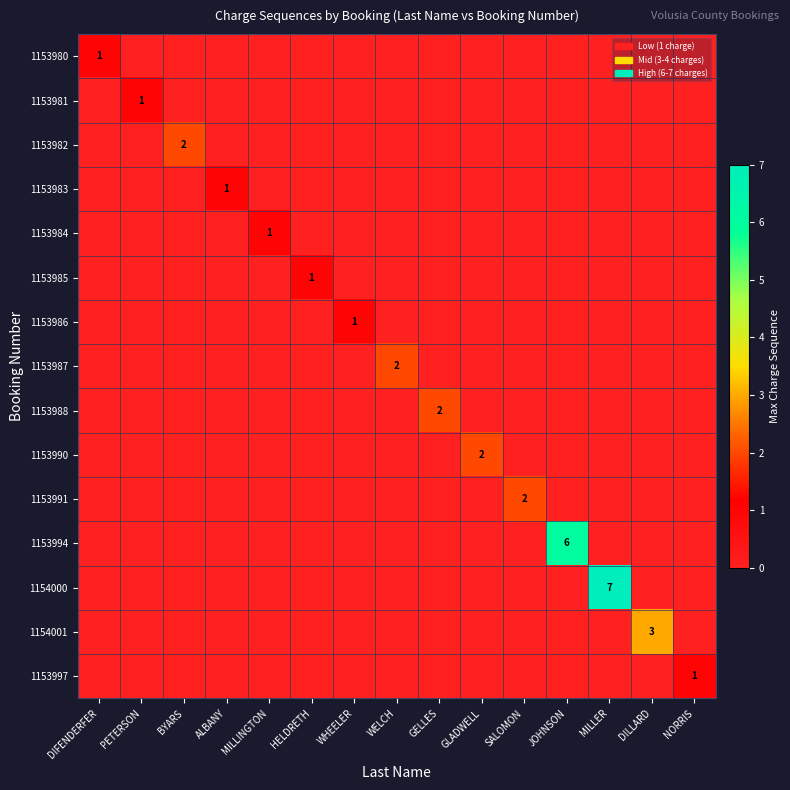

Count the 1153984 values in the range 0 to 1.

15